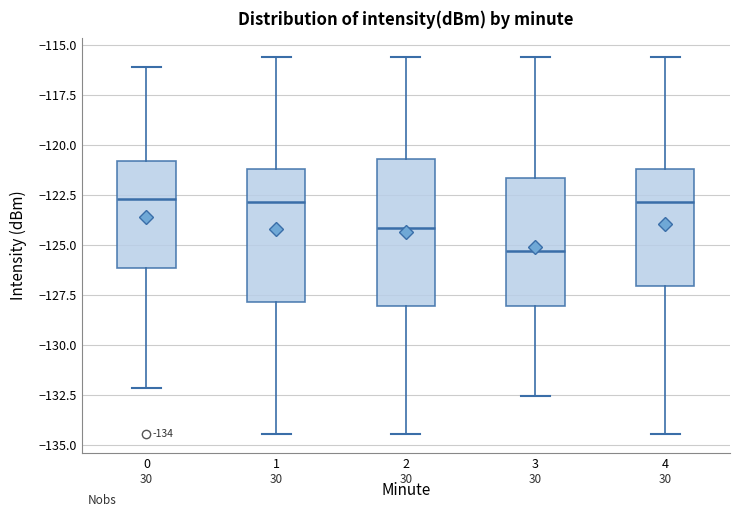

Which box's median line is the lowest?

3